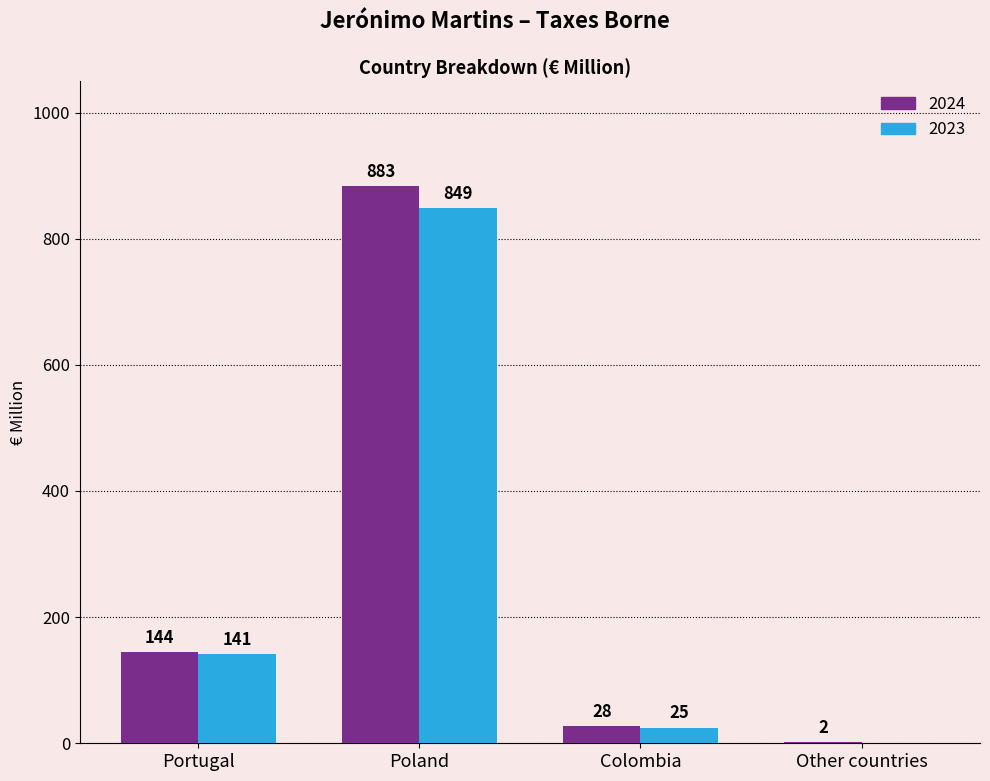

What is the spread (max minus min) of values at Other countries?

2